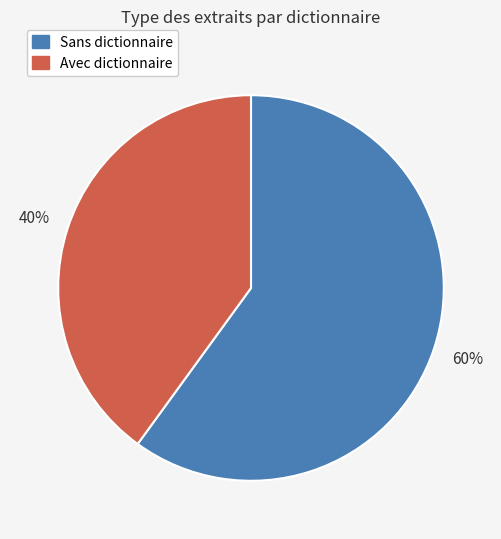

To the nearest percent, what is the difference between the largest and smallest slice percentages?

20%